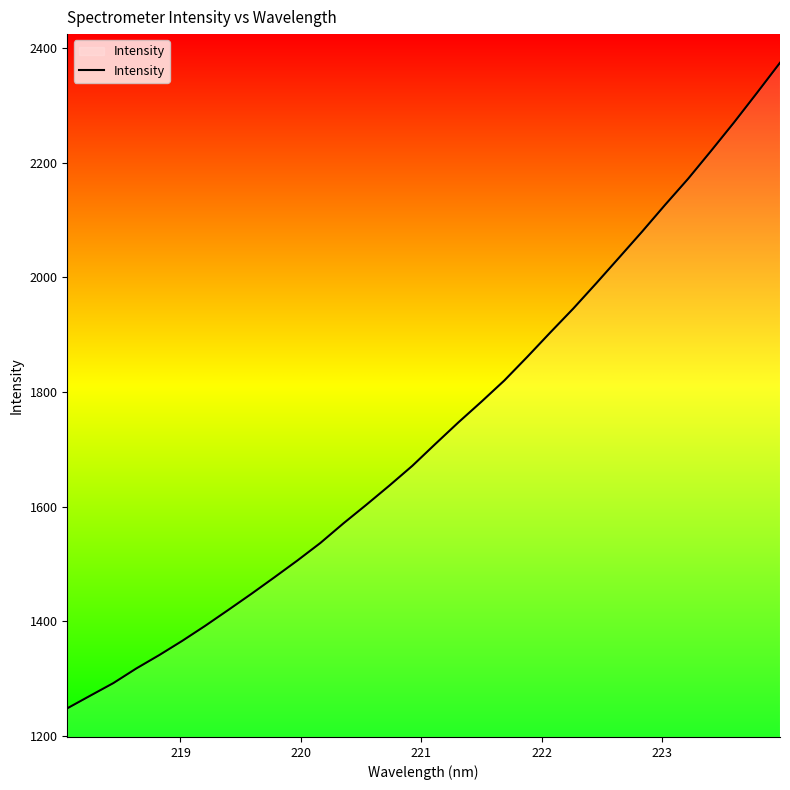

What is the greatest value displayed?

2374.4